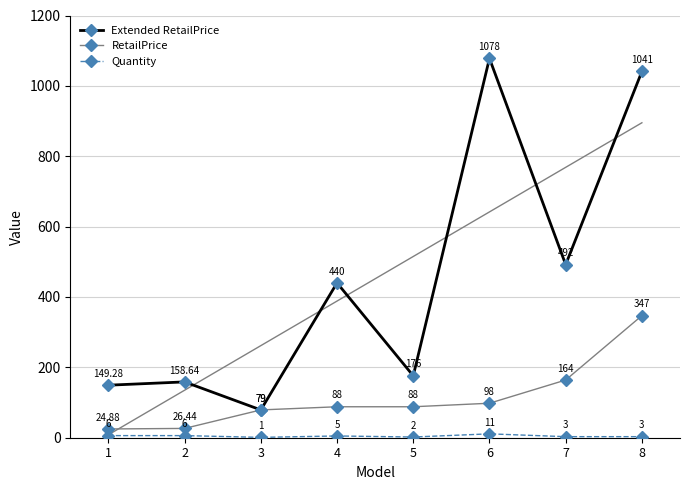

True or false: Extended RetailPrice has more than 1 interior local peaks.

True